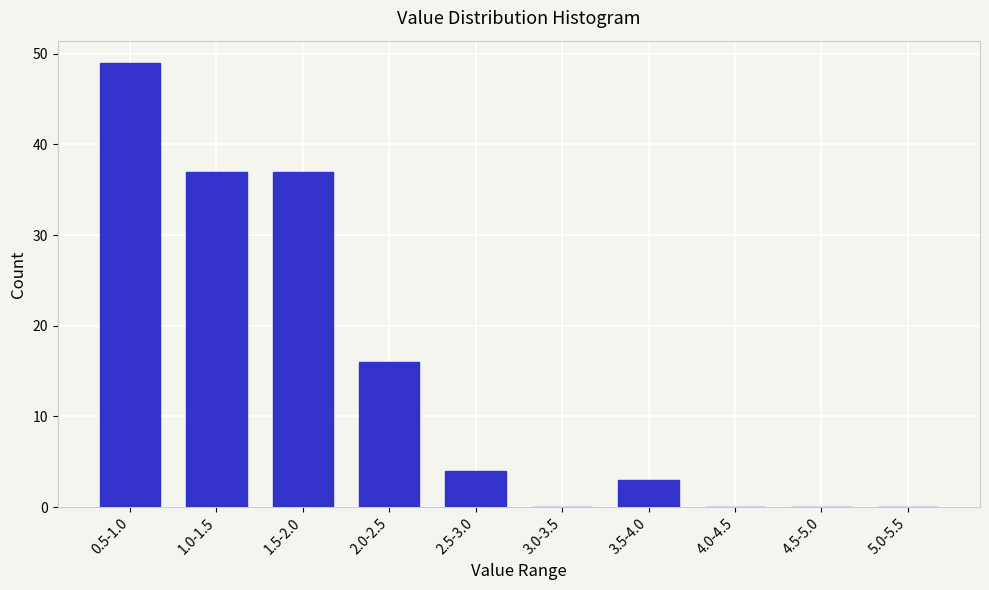

Reading left to right, extract all data points from this chart.

0.5-1.0=49	1.0-1.5=37	1.5-2.0=37	2.0-2.5=16	2.5-3.0=4	3.0-3.5=0	3.5-4.0=3	4.0-4.5=0	4.5-5.0=0	5.0-5.5=0